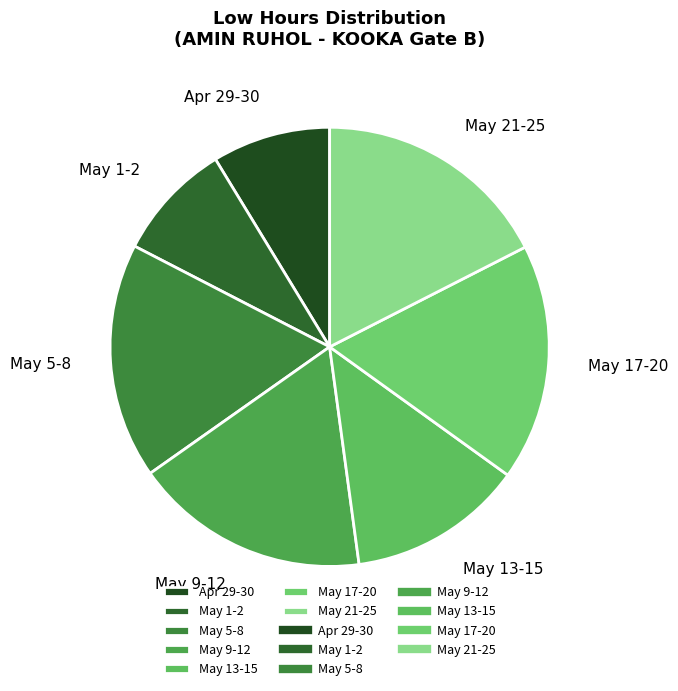

True or false: May 1-2 accounts for 14% of the total.

False